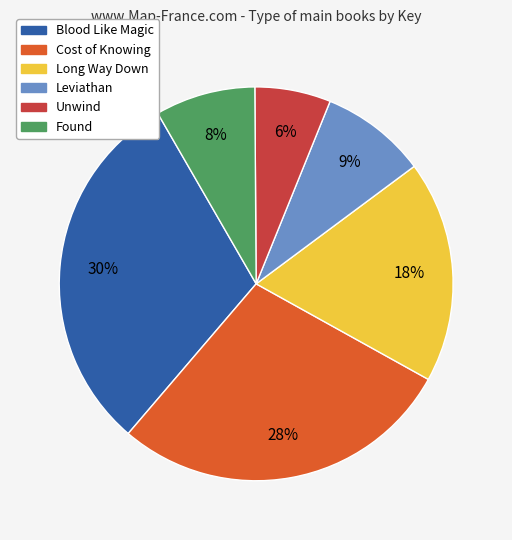

The Unwind slice represents 1% of the pie. True or false?

False